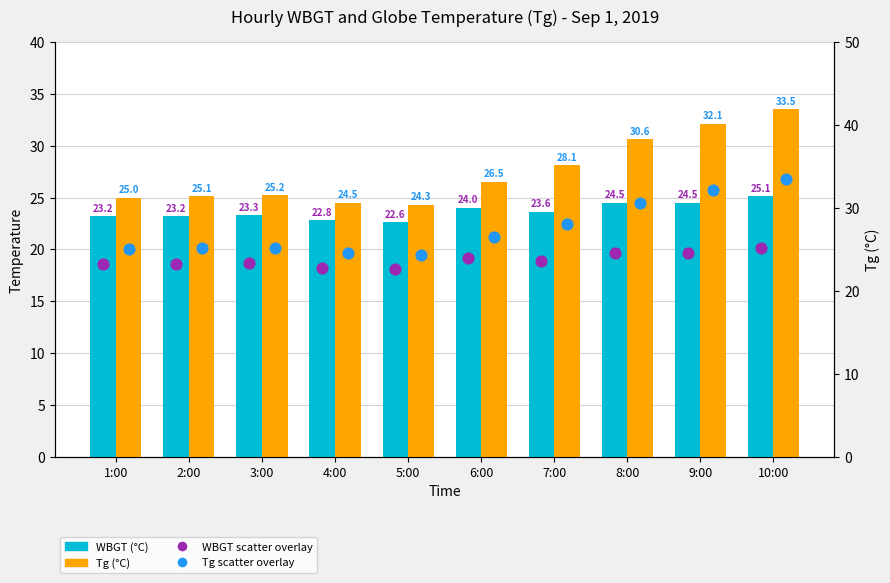

At how many categories does at least one series exceed 25?

7